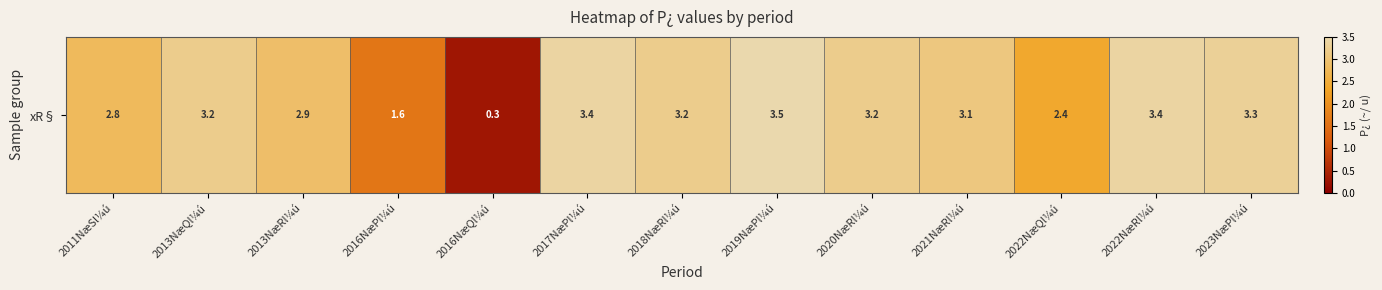

List the labels in order of value, smallest first.

2016NæQl¼ú, 2016NæPl¼ú, 2022NæQl¼ú, 2011NæSl¼ú, 2013NæRl¼ú, 2021NæRl¼ú, 2013NæQl¼ú, 2018NæRl¼ú, 2020NæRl¼ú, 2023NæPl¼ú, 2017NæPl¼ú, 2022NæRl¼ú, 2019NæPl¼ú